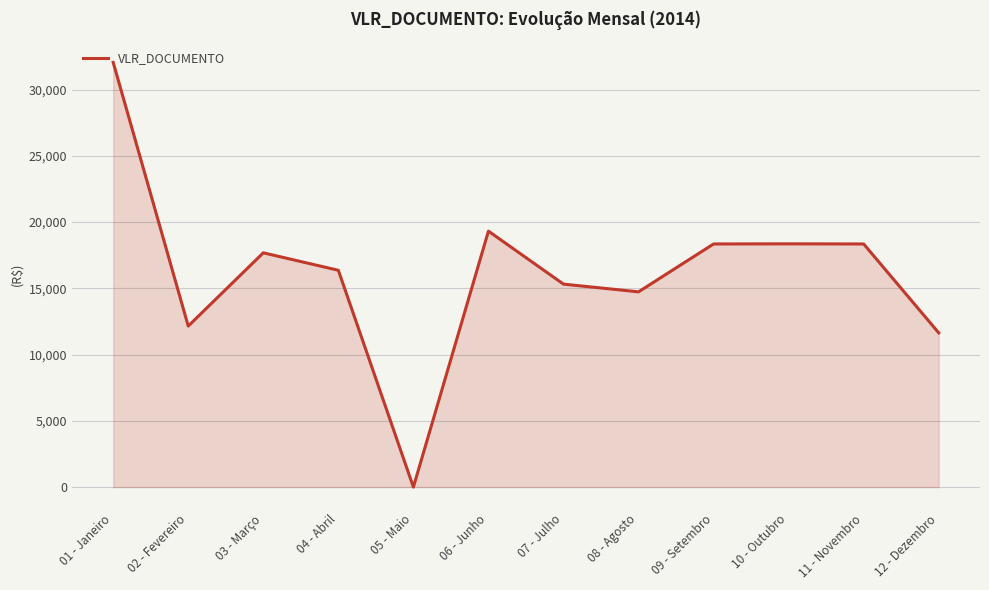

Approximately how many times larger is the value at 01 - Janeiro compared to 06 - Junho?

1.7